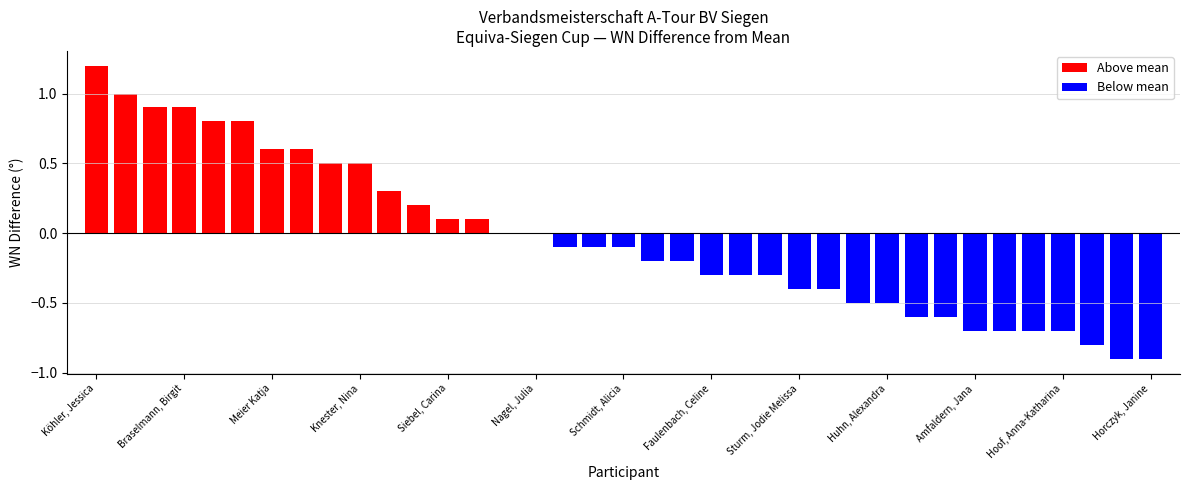

Which label corresponds to the smallest value in the chart?

Hammer, Leonie